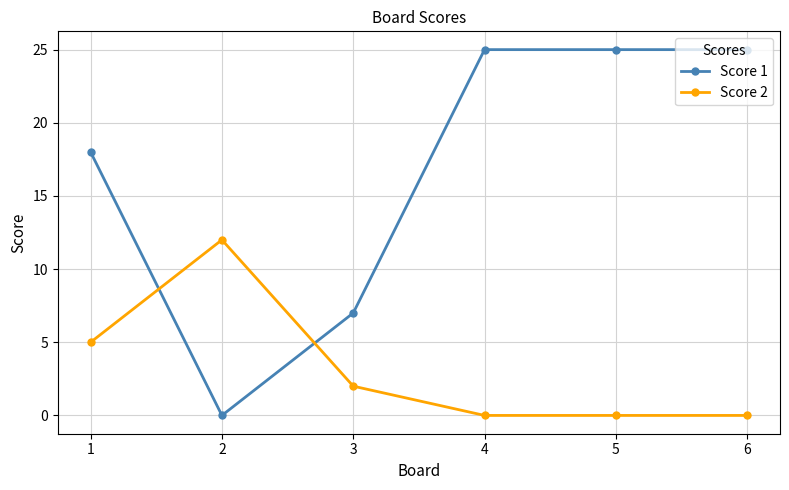

What is the maximum value shown in the chart?

25